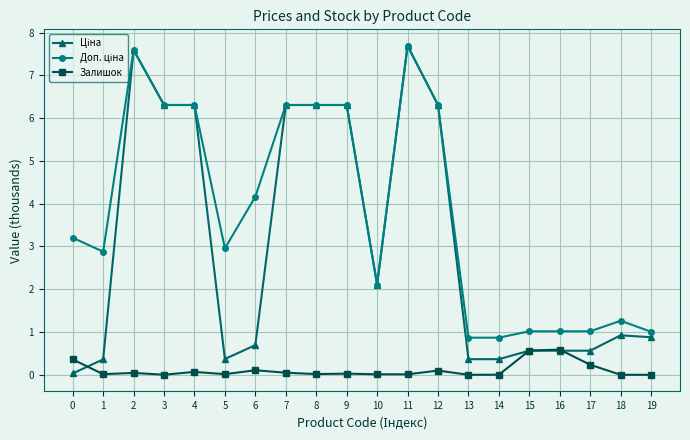

What is the maximum value for Залишок?

0.6